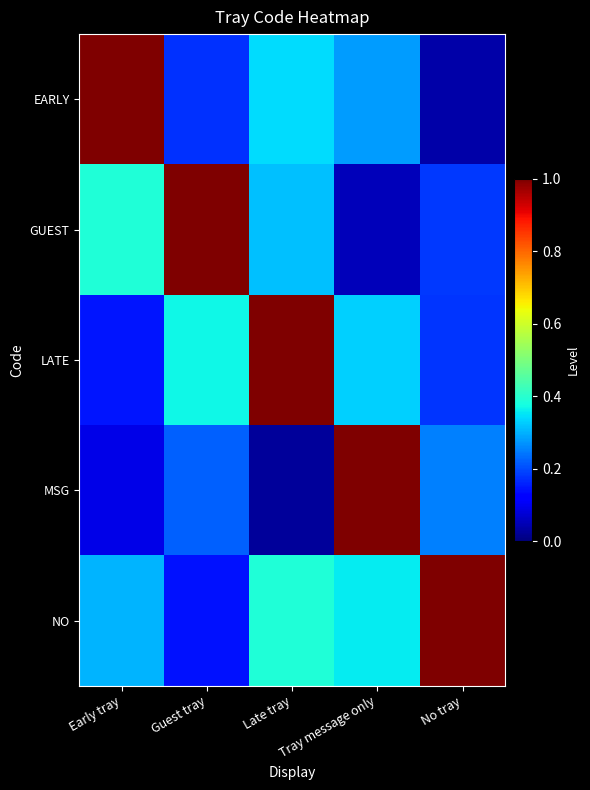

At how many categories does at least one series exceed 0?

5